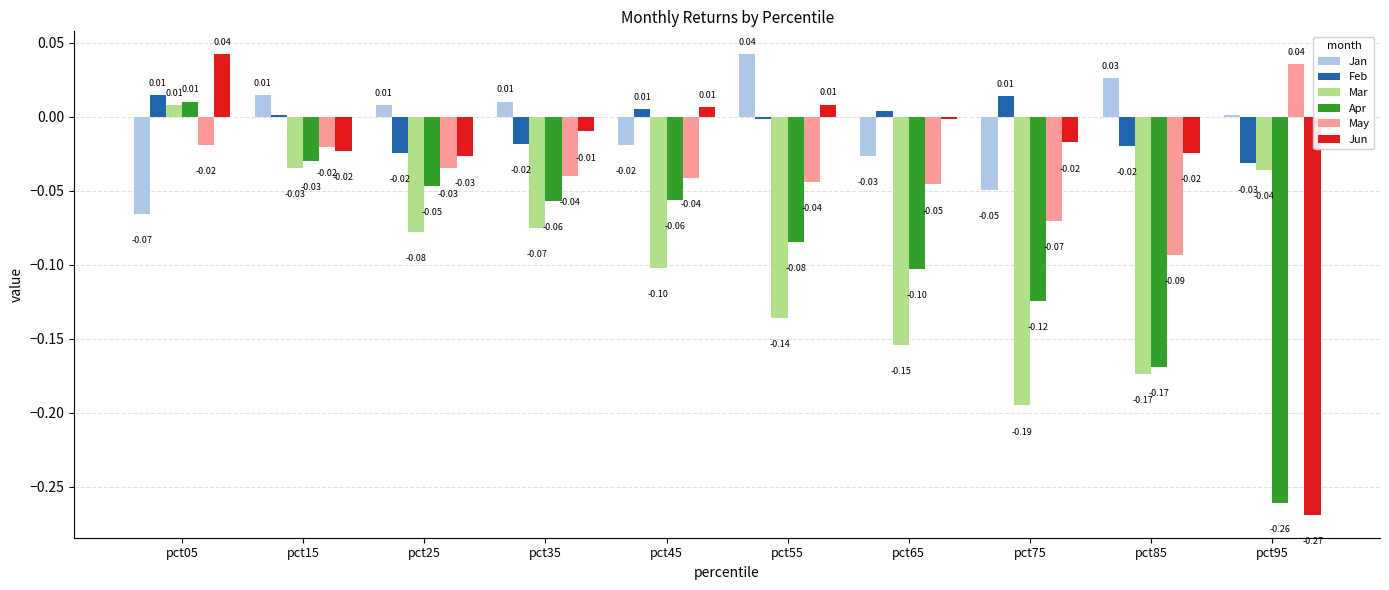

Which series has the widest spread of values?

Jun